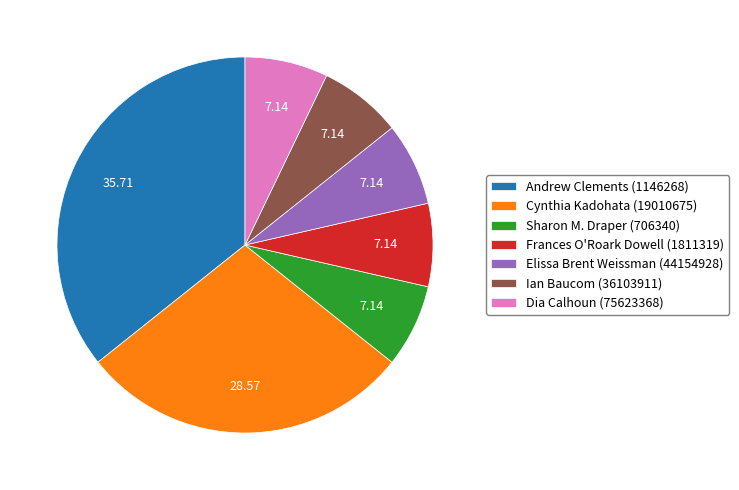

Combined, do Elissa Brent Weissman (44154928) and Andrew Clements (1146268) account for over 50%?

No